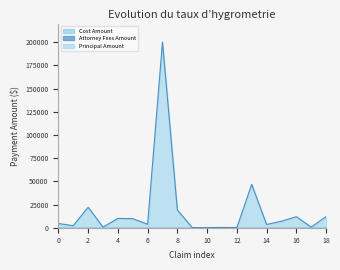

True or false: Principal Amount and Cost Amount cross at least once.

False